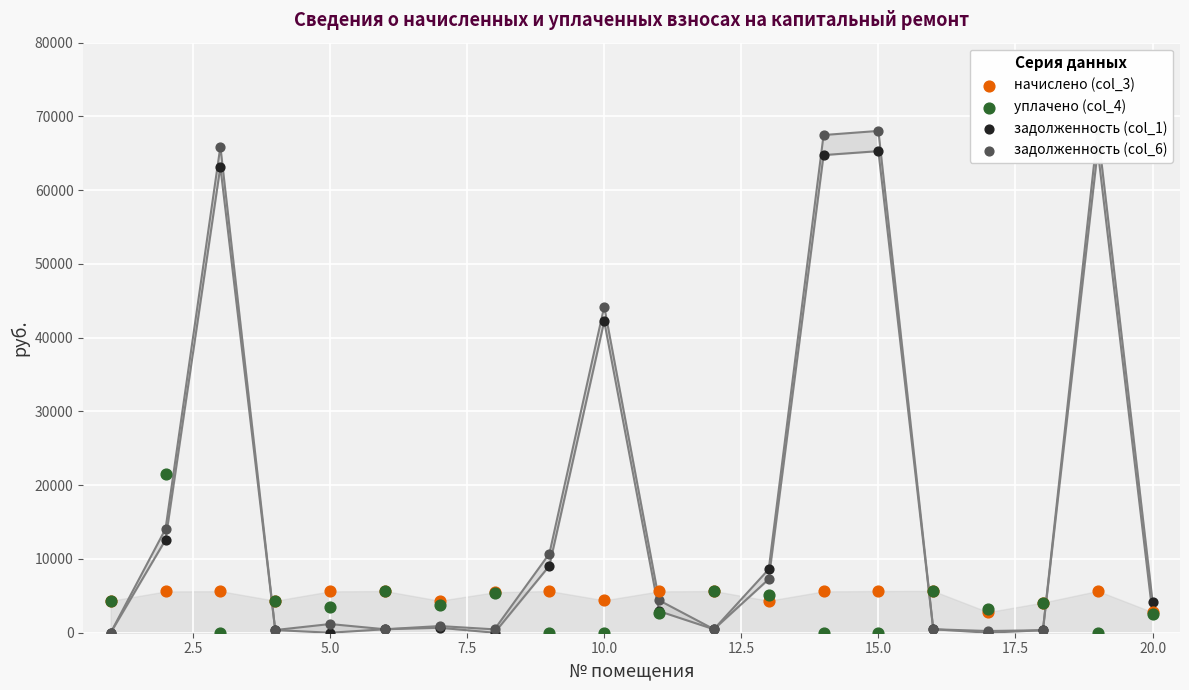

Which series has the widest spread of Y values?

задолженность (col_6)